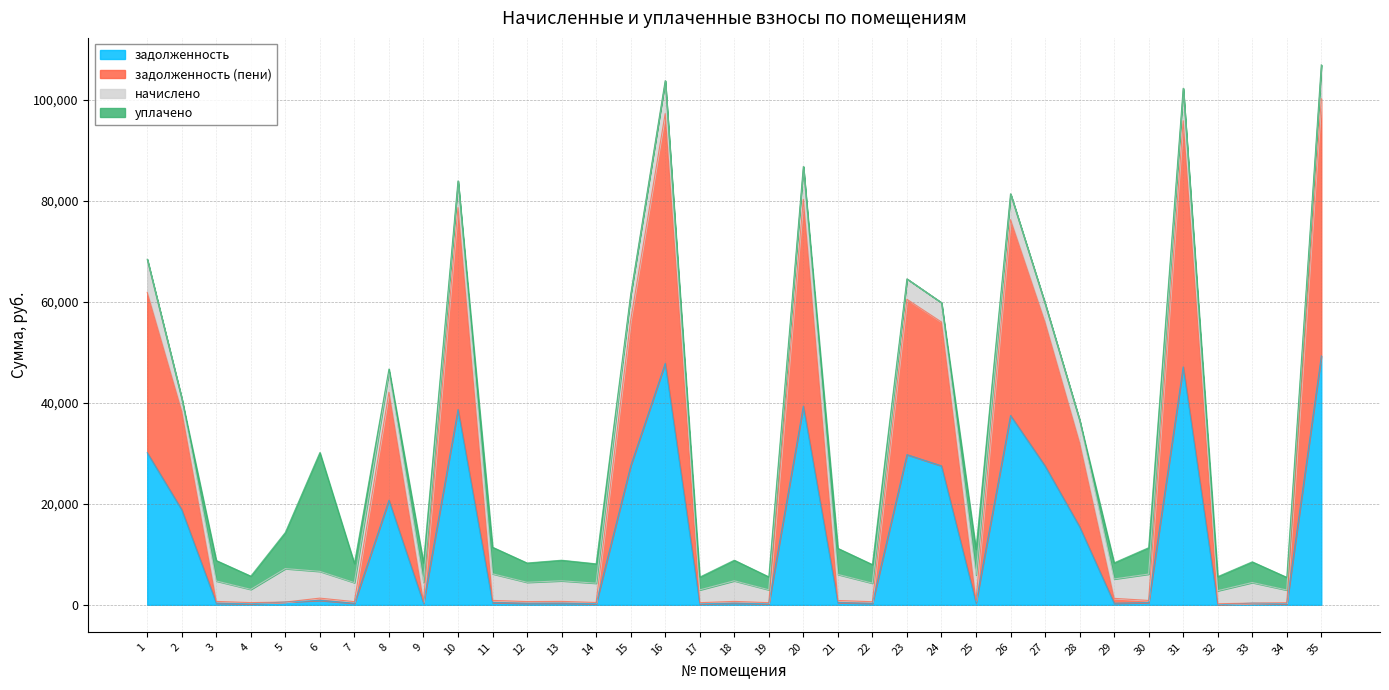

At which category does the chart reach its peak across all series?

35